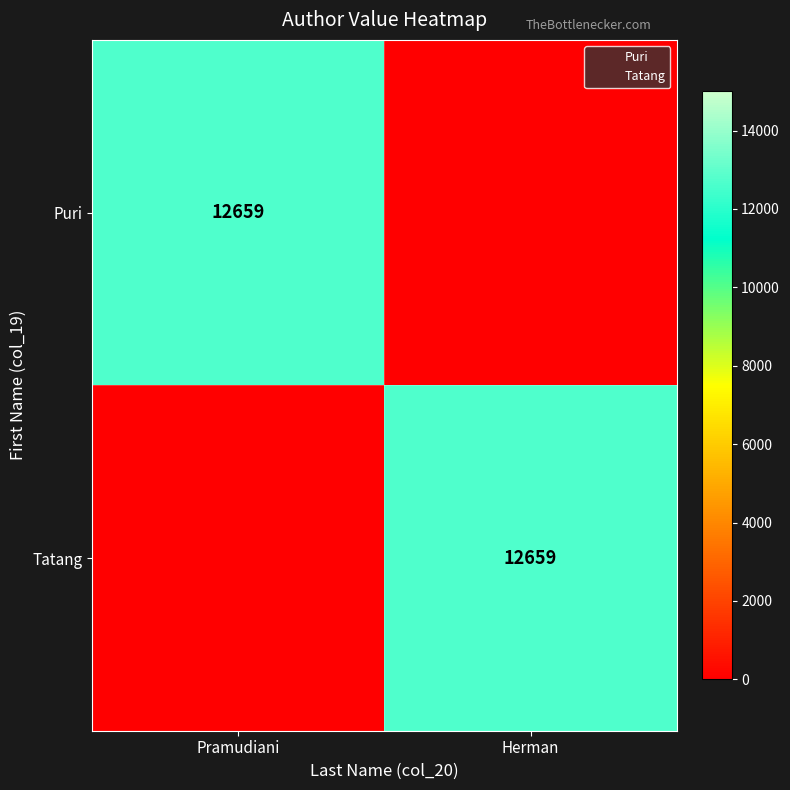

How many values in Tatang are above zero?

1